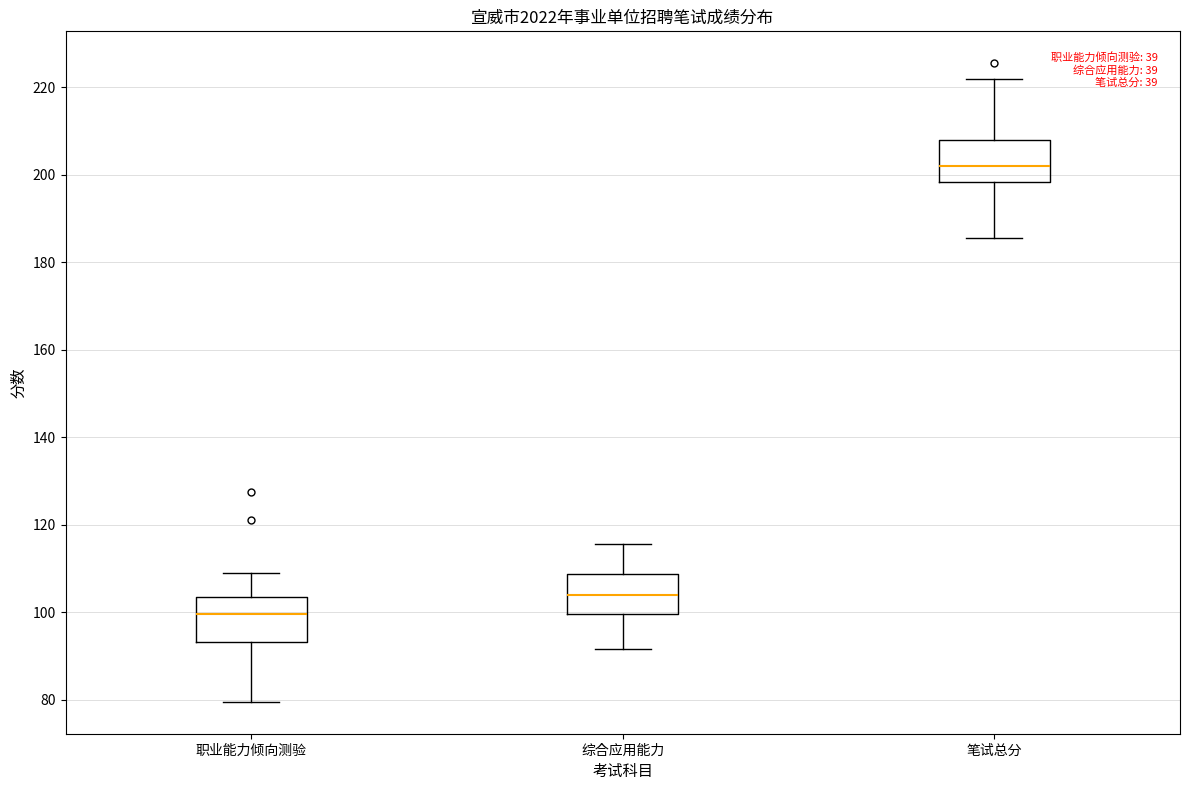

Reading left to right, read every box against the y-axis: the position of its median line, the range the box covers, and the ends of its whiskers. The values are not printed on the chart, so give them approximately, as read against the axis.

职业能力倾向测验: median 100, box 94 to 104, whiskers 80 to 110
综合应用能力: median 104, box 100 to 108, whiskers 92 to 116
笔试总分: median 202, box 198 to 208, whiskers 186 to 222